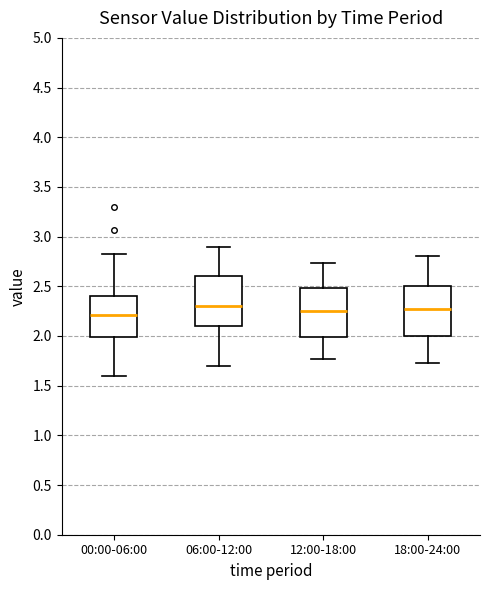

Reading left to right, transcribe this box plot: for each box, give where its median line is, the range the box spans, and where its two whiskers end, as read against the y-axis. The values are not printed on the chart, so give them approximately, as read against the axis.

00:00-06:00: median 2.20, box 2.00 to 2.40, whiskers 1.60 to 2.85
06:00-12:00: median 2.30, box 2.10 to 2.60, whiskers 1.70 to 2.90
12:00-18:00: median 2.25, box 2.00 to 2.50, whiskers 1.75 to 2.75
18:00-24:00: median 2.25, box 2.00 to 2.50, whiskers 1.75 to 2.80